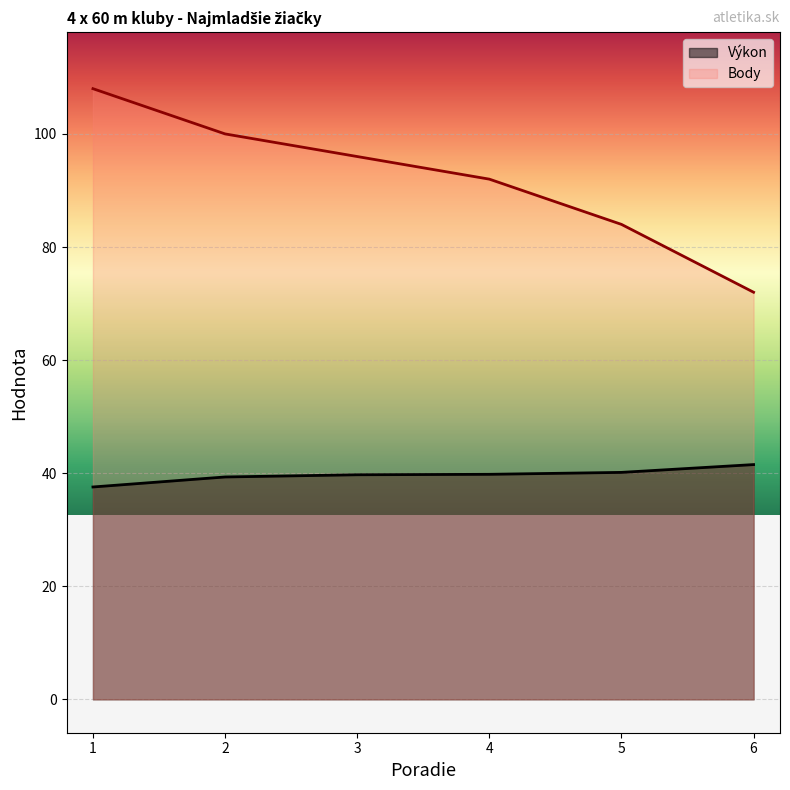

Where does the Výkon series first go above 39?

2